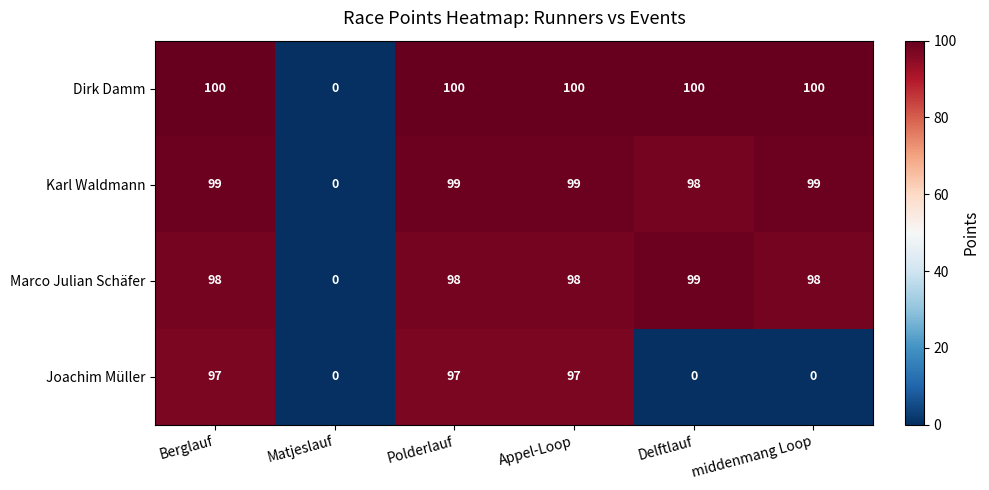

What is the maximum value shown in the chart?

100